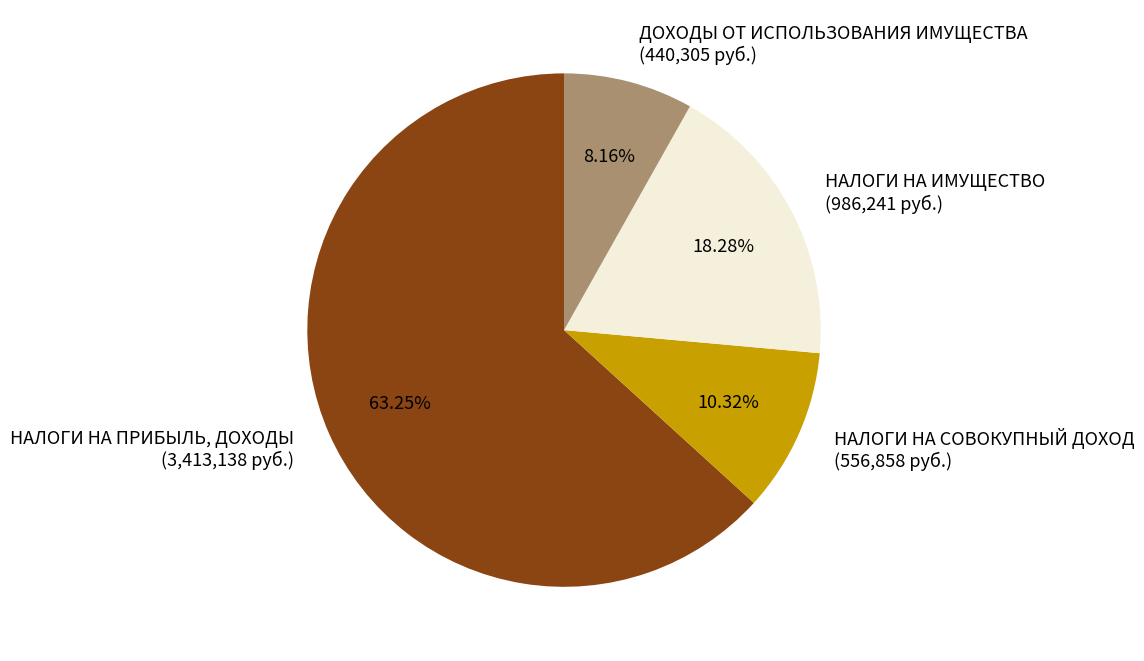

Does any single category account for the majority?

Yes